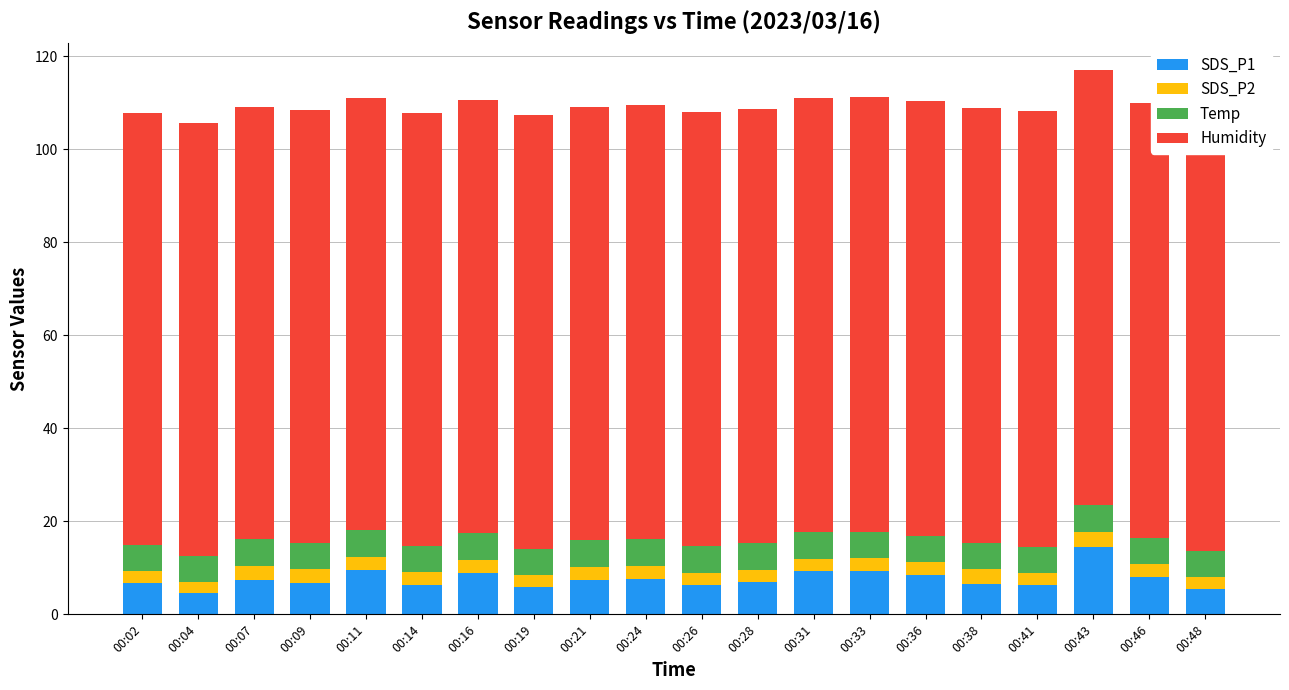

List the series in order of their peak value, highest first.

Humidity, SDS_P1, Temp, SDS_P2